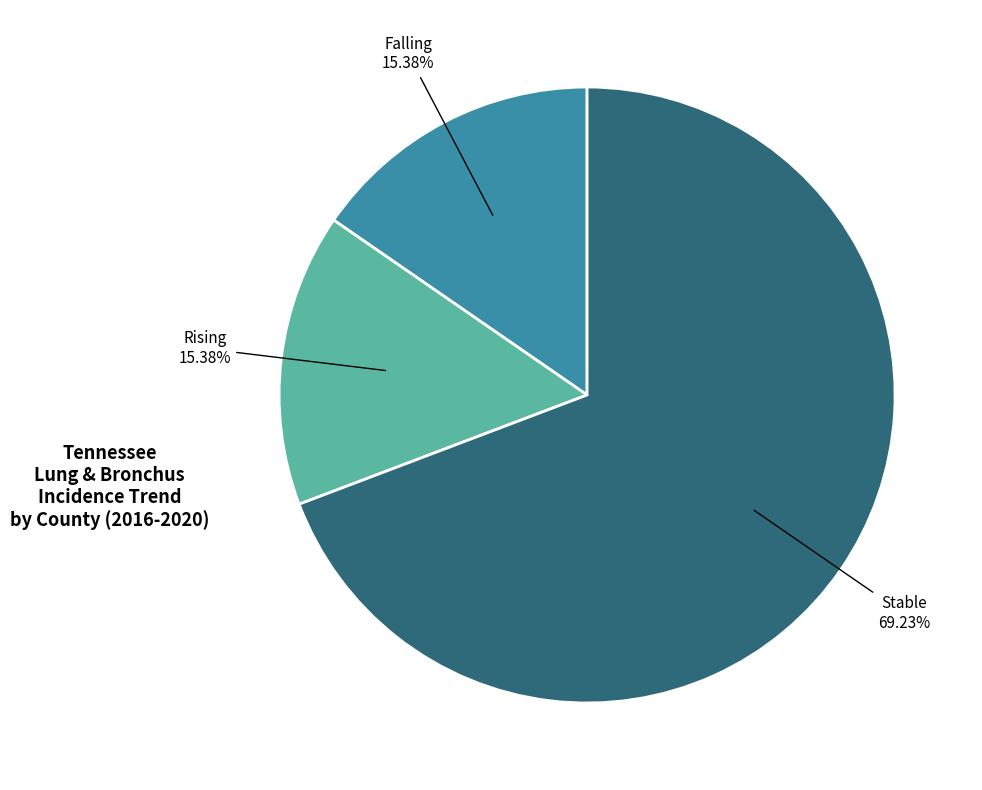

Is there any slice that represents more than half of the pie?

Yes